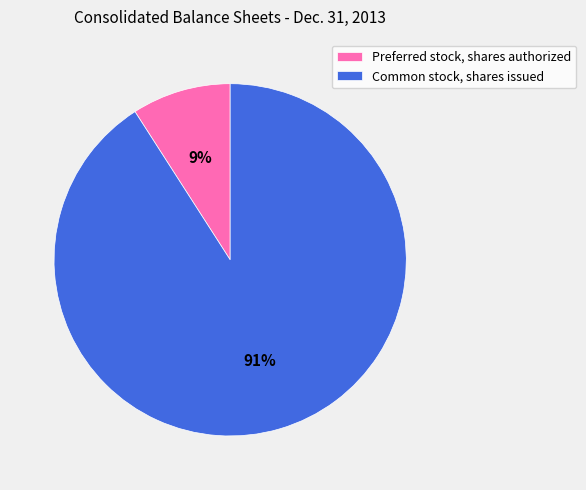

To the nearest percent, what is the difference between the largest and smallest slice percentages?

82%